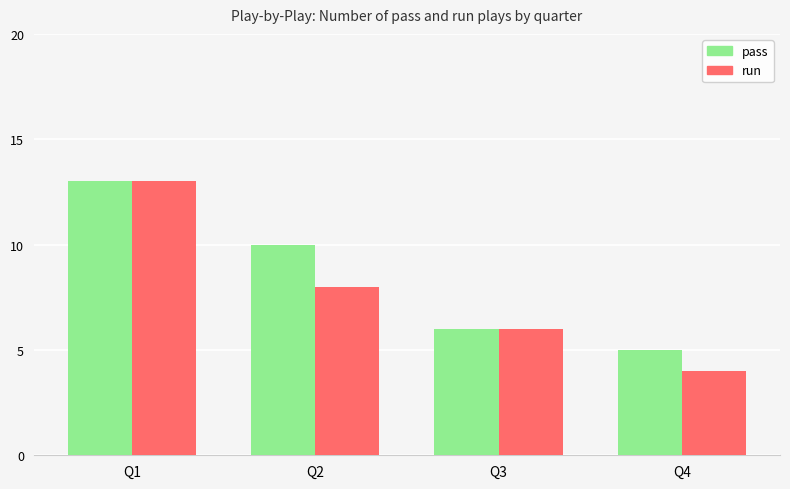

Which label corresponds to the smallest value in the chart?

Q4